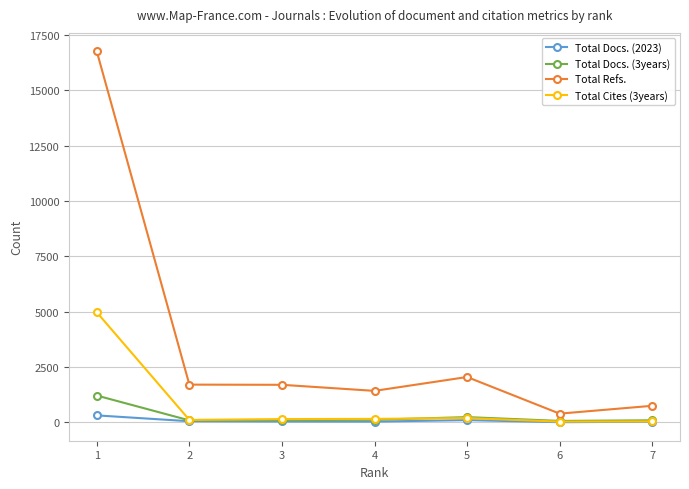

Which series has the largest range (max minus min)?

Total Refs.